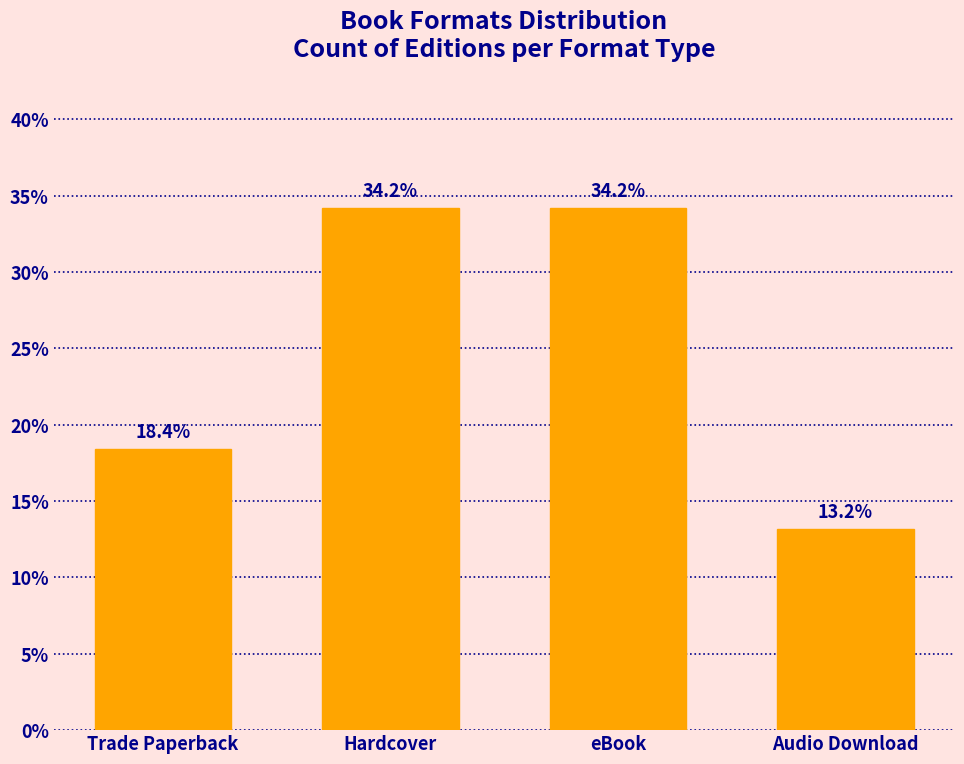

Reading left to right, extract all data points from this chart.

Trade Paperback=18.4	Hardcover=34.2	eBook=34.2	Audio Download=13.2